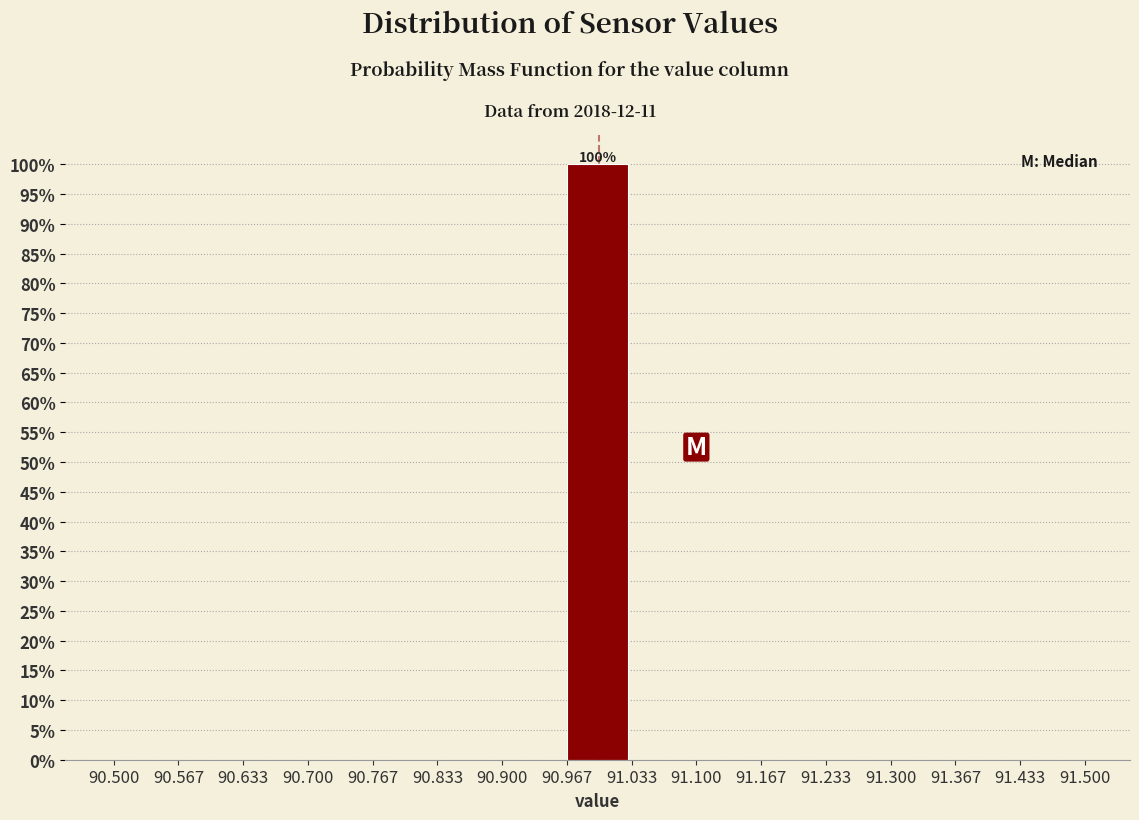

Over which range of the x-axis is the bar tallest?

90.967 to 91.033